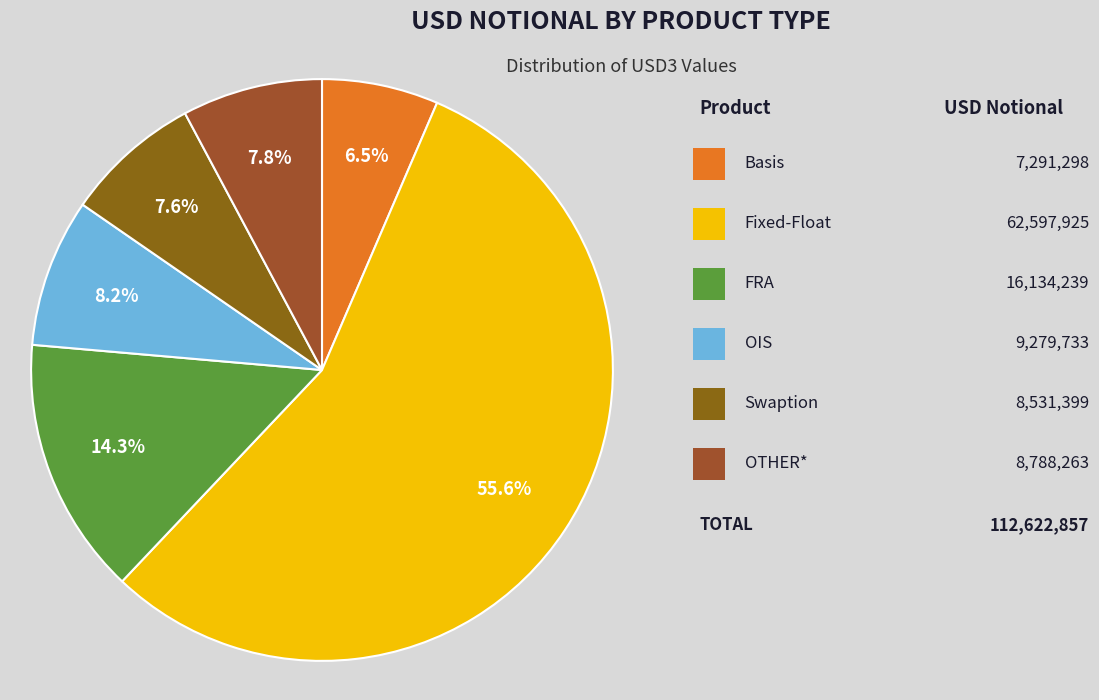

Rank the categories by value from lowest to highest.

Basis, Swaption, OTHER*, OIS, FRA, Fixed-Float